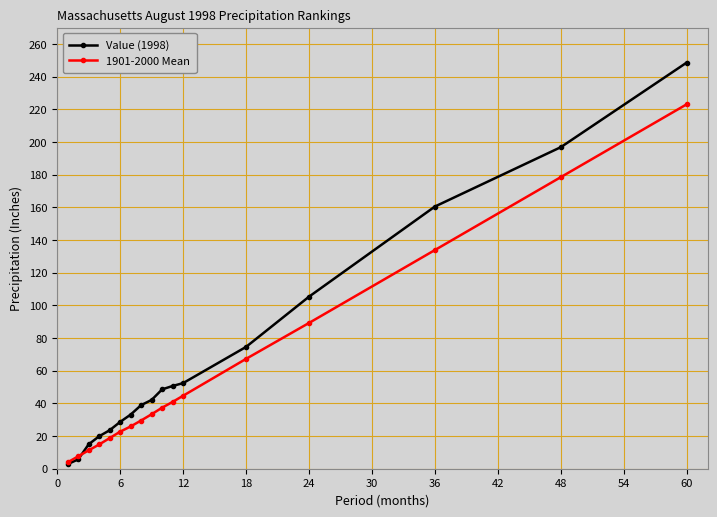

What is the highest value of the 1901-2000 Mean series?

223.1